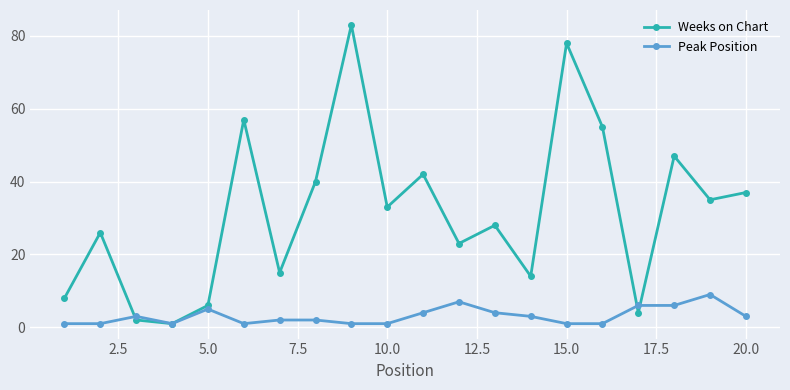

Which series has the largest total across all categories?

Weeks on Chart